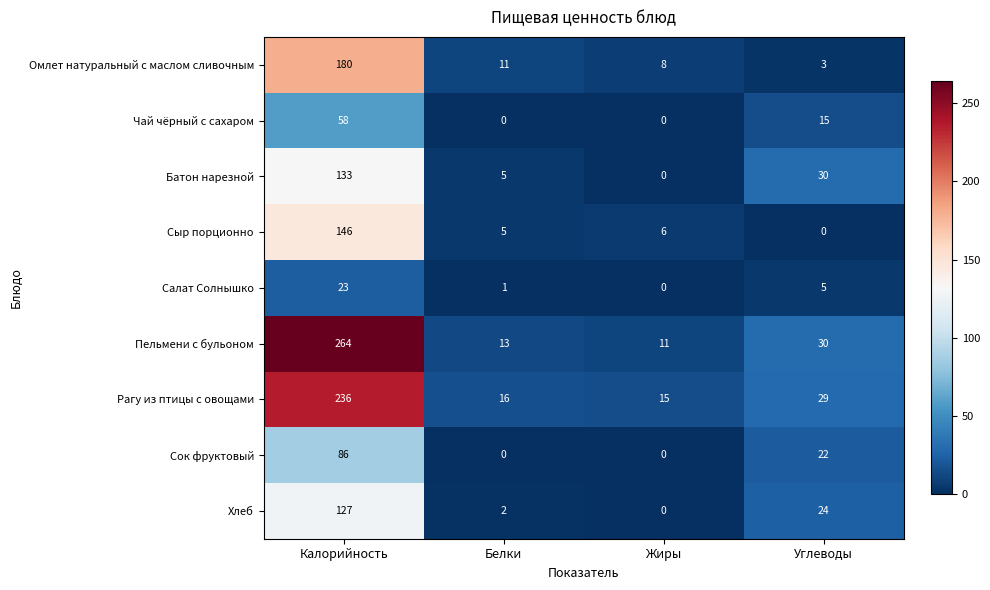

What is the difference between the Хлеб values at Жиры and Углеводы?

24